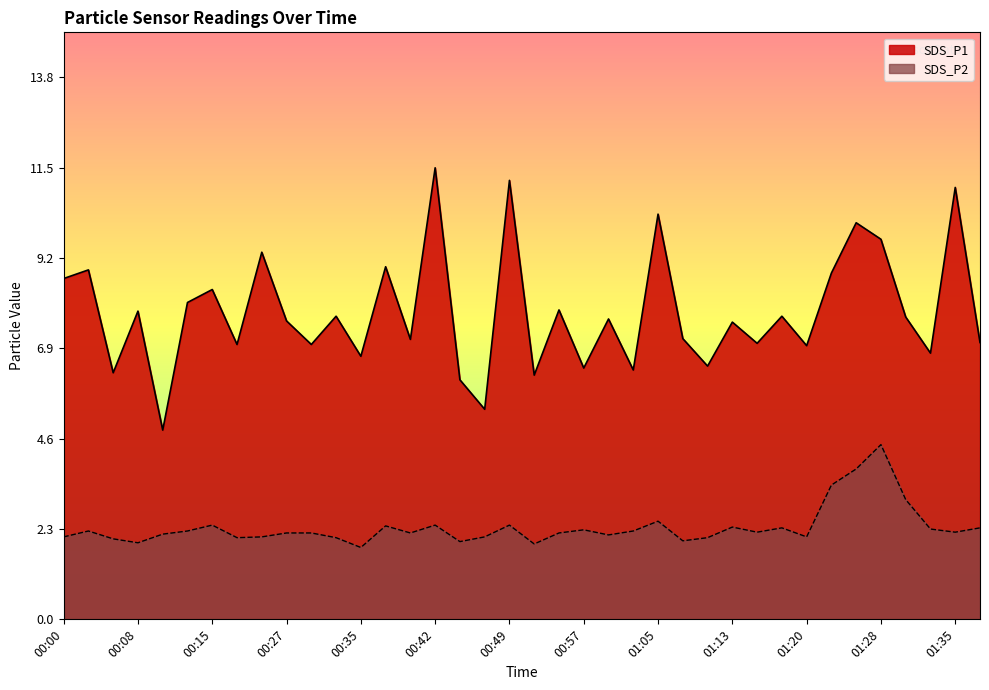

True or false: SDS_P1 and SDS_P2 cross at least once.

False